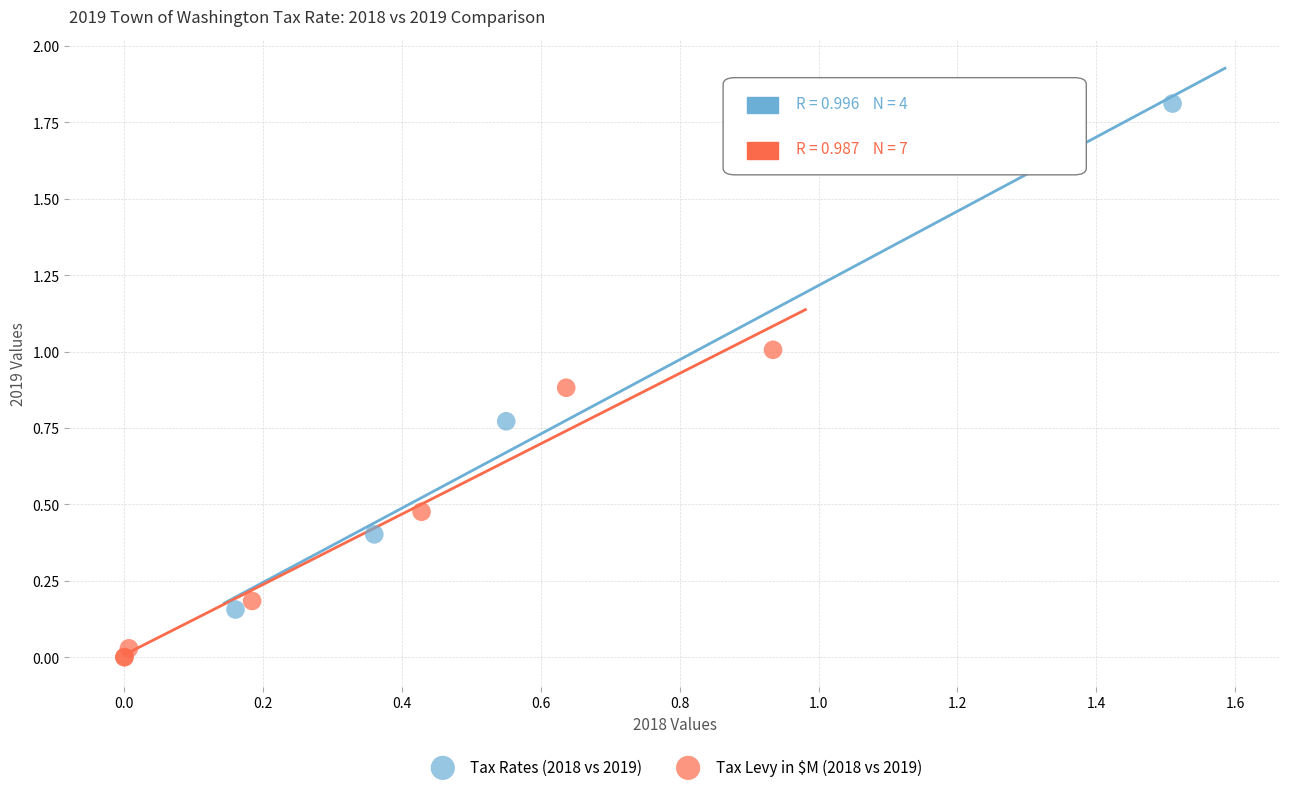

Which series has the largest Y range (max minus min)?

Tax Rates (2018 vs 2019)